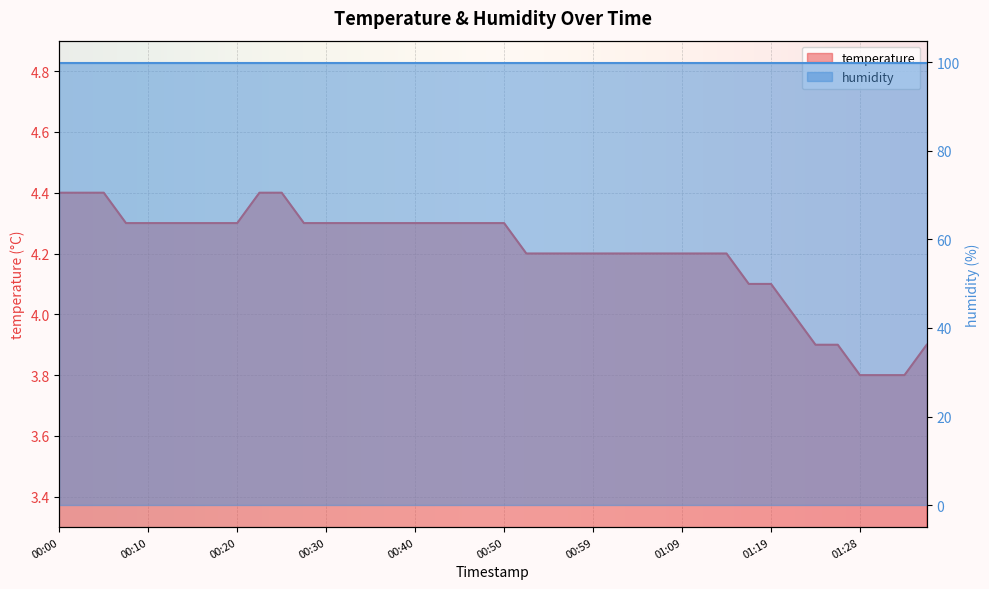

What is the change in value from 00:28 to 01:24?

-0.4